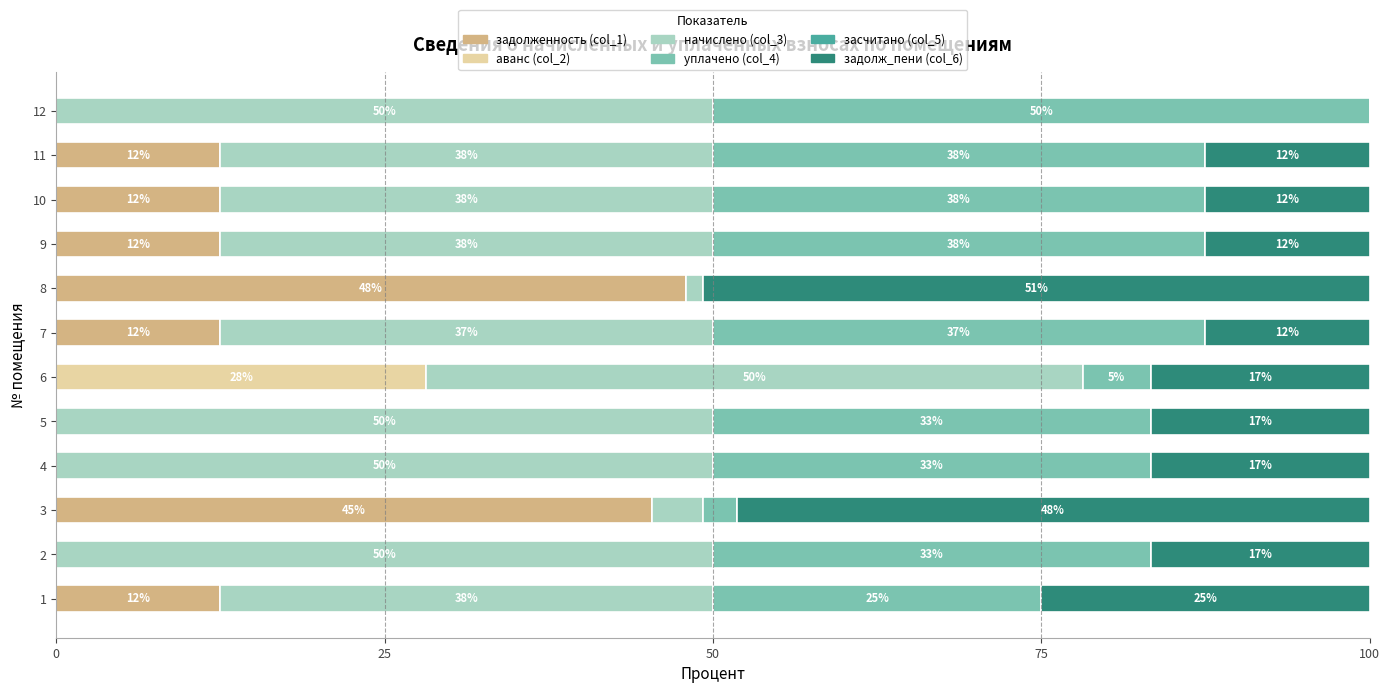

Which series has the largest range (max minus min)?

задолж_пени (col_6)